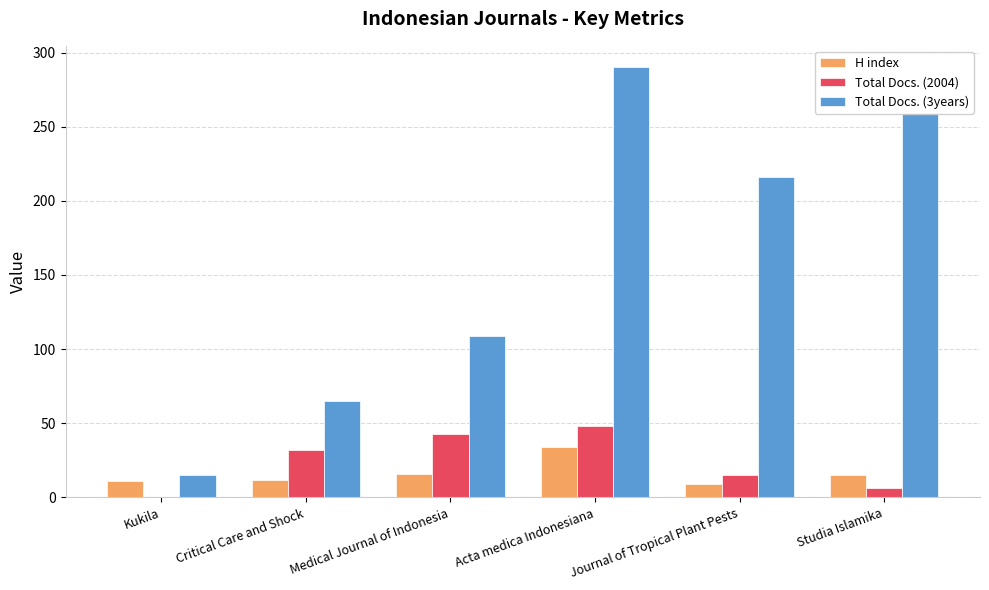

How many series are shown in this chart?

3